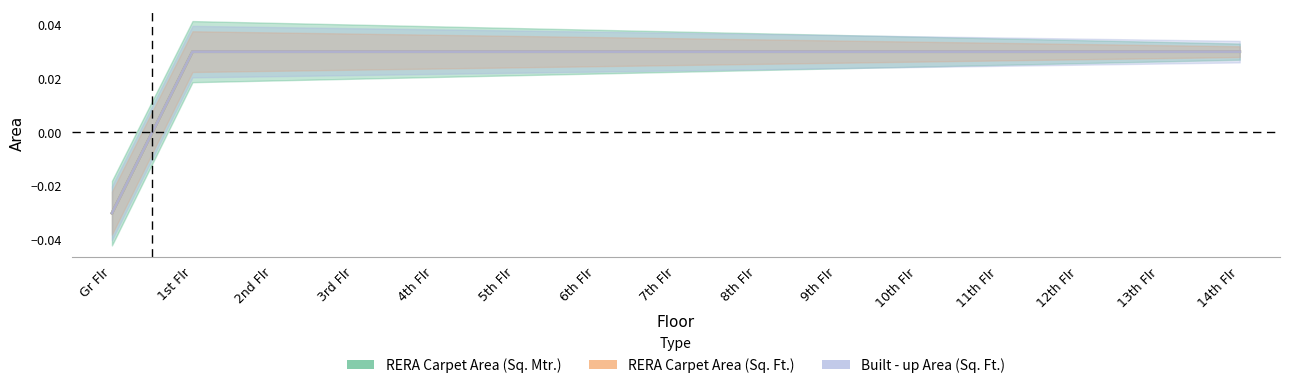

The value of RERA Carpet Area (Sq. Mtr.) at 11th Flr is 0.0. True or false?

False